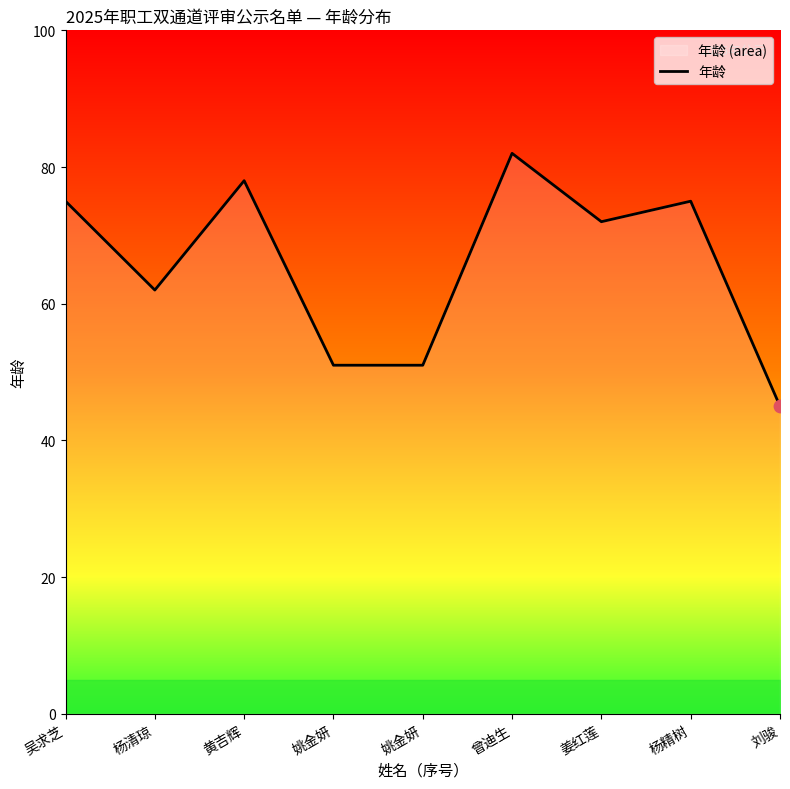

What is the change in value from 杨清琼 to 姚金妍?

-11